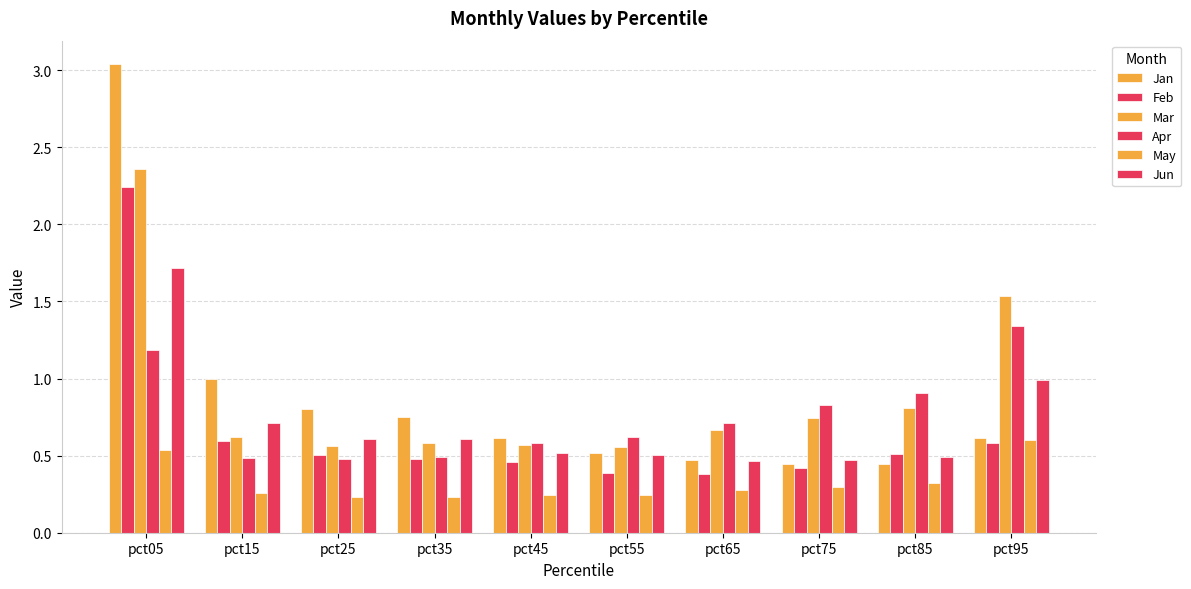

How many distinct data groups are displayed?

6